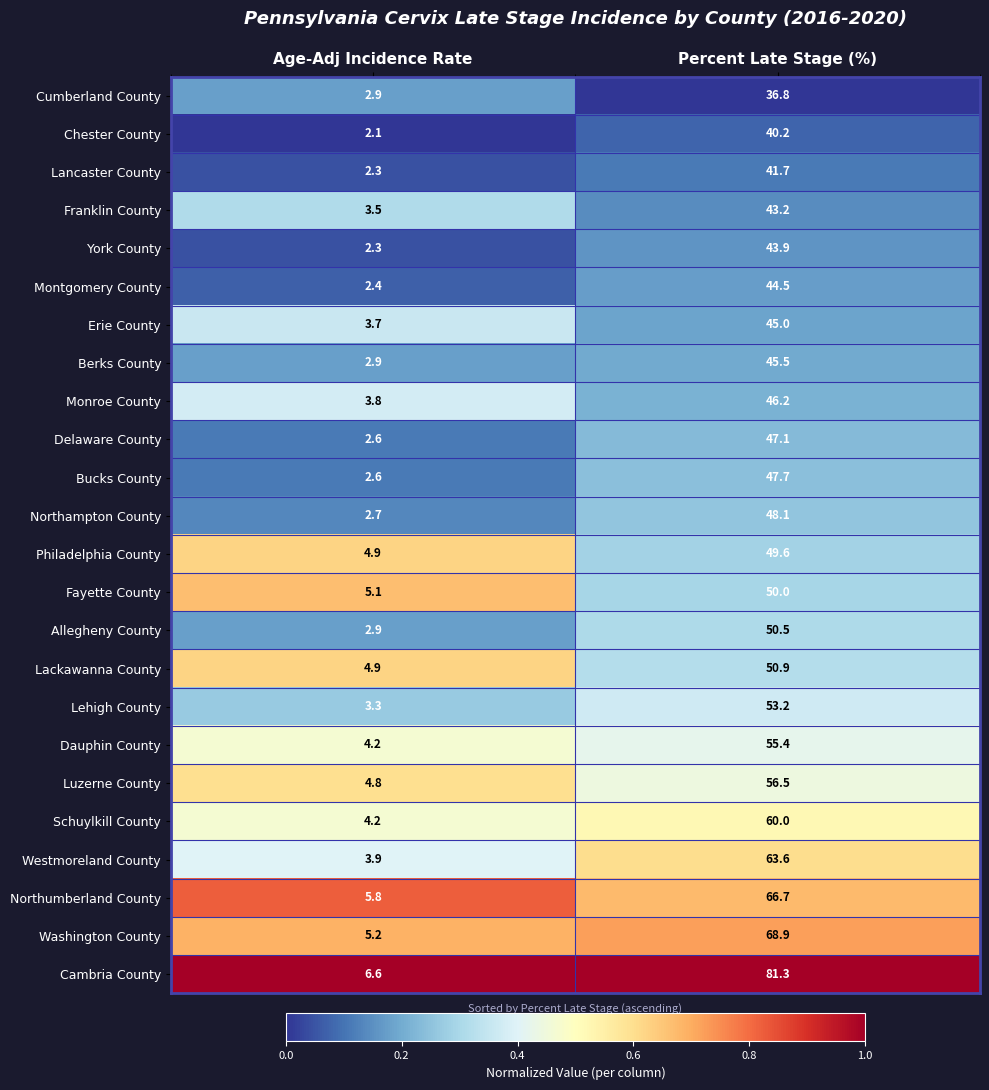

Which series has the largest total across all categories?

Cambria County